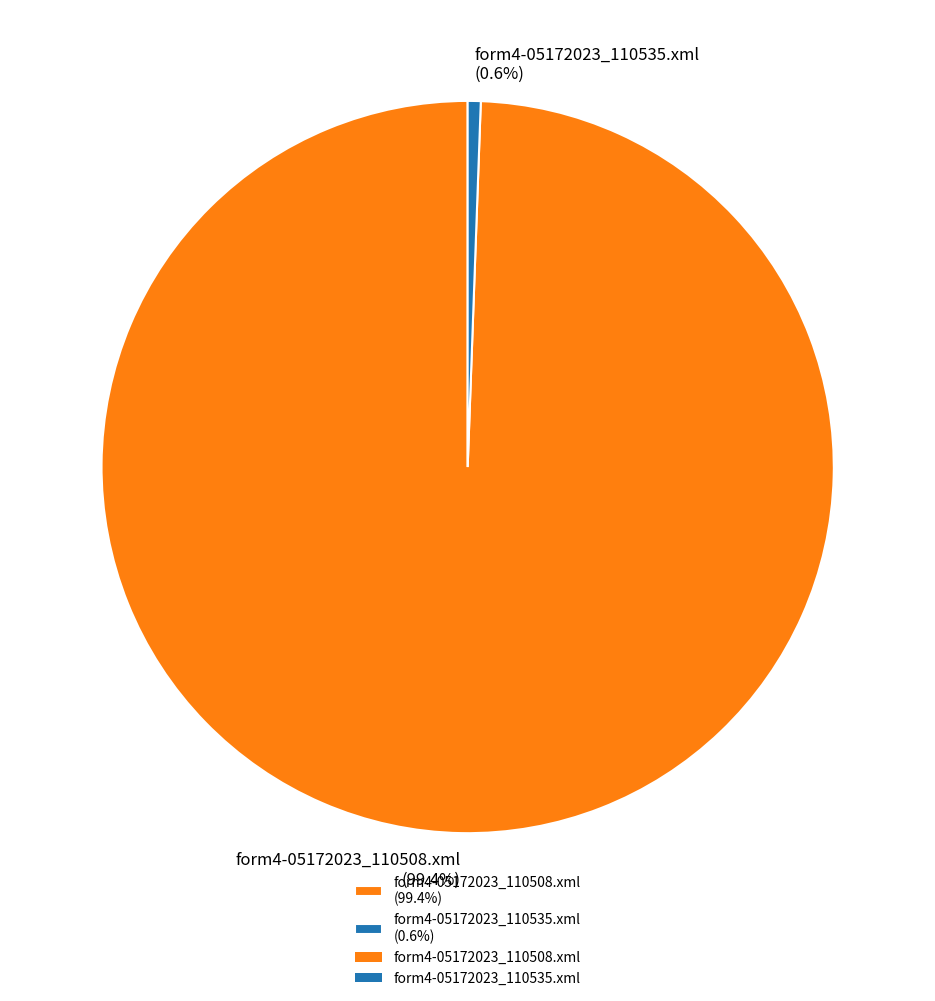

Does form4-05172023_110535.xml represent more than half of the total?

No